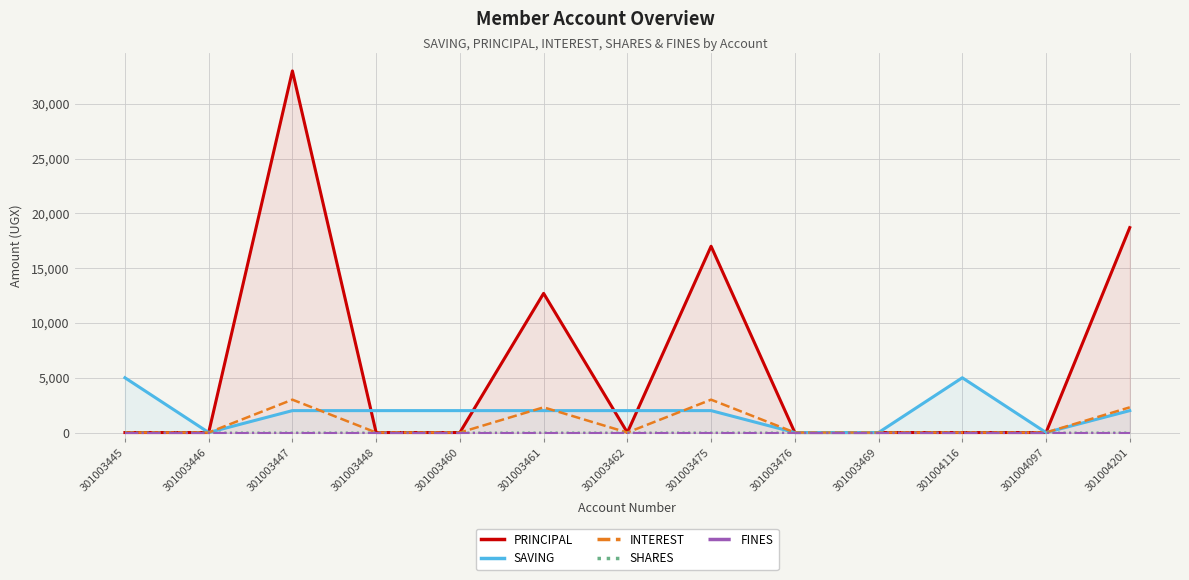

What is the difference between the second highest and minimum values in the INTEREST series?

3000